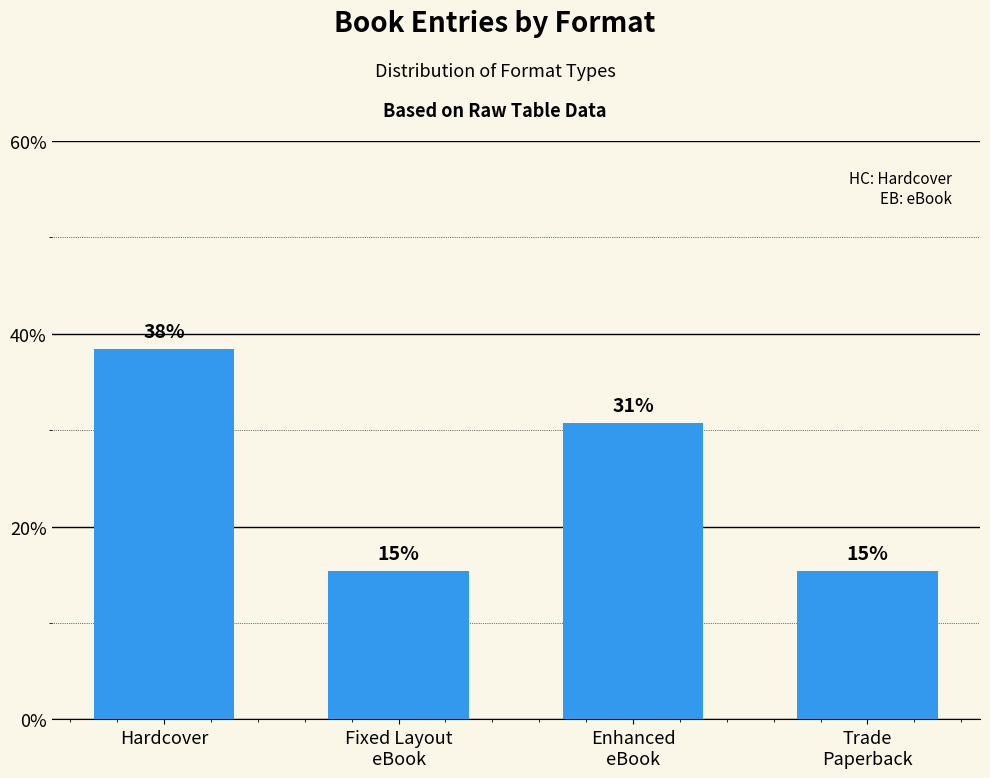

Between Trade
Paperback and Hardcover, which is larger?

Hardcover